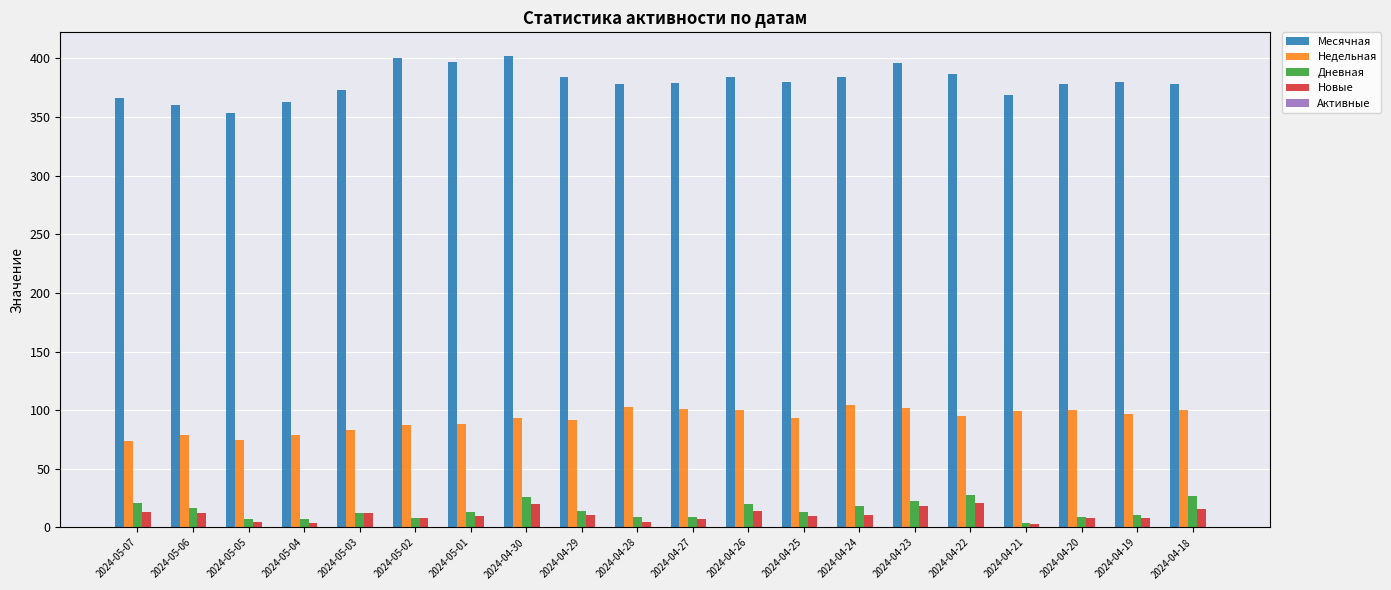

Is it true that Месячная equals 97 at 2024-04-23?

False